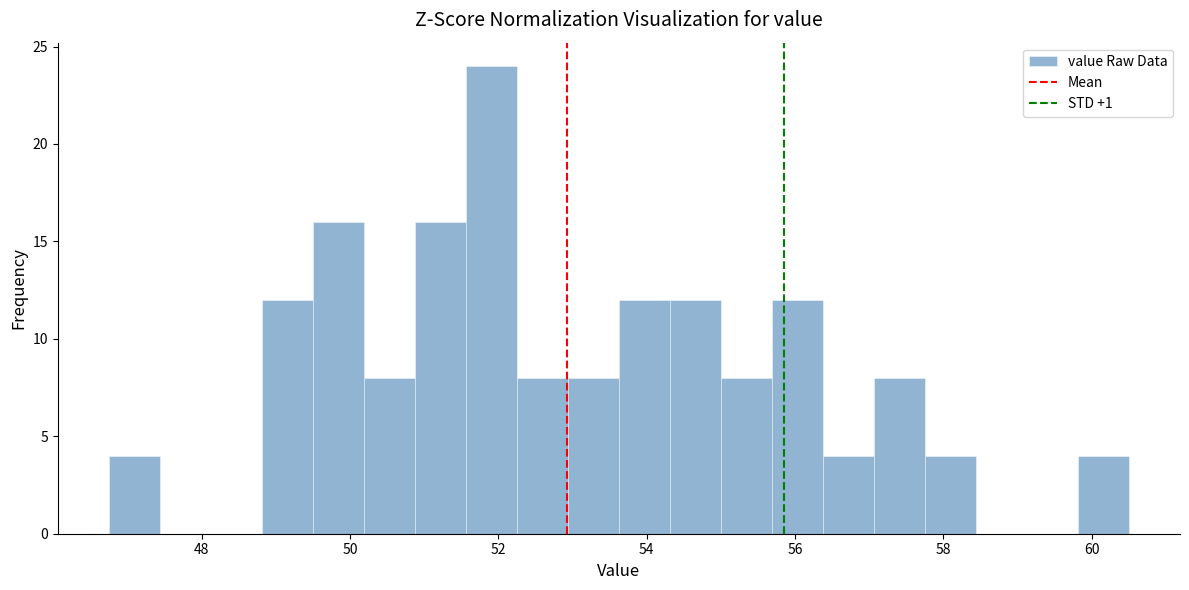

Around what value on the x-axis is the tallest bar? Give the approximate position of its centre, as read against the axis.

52.0